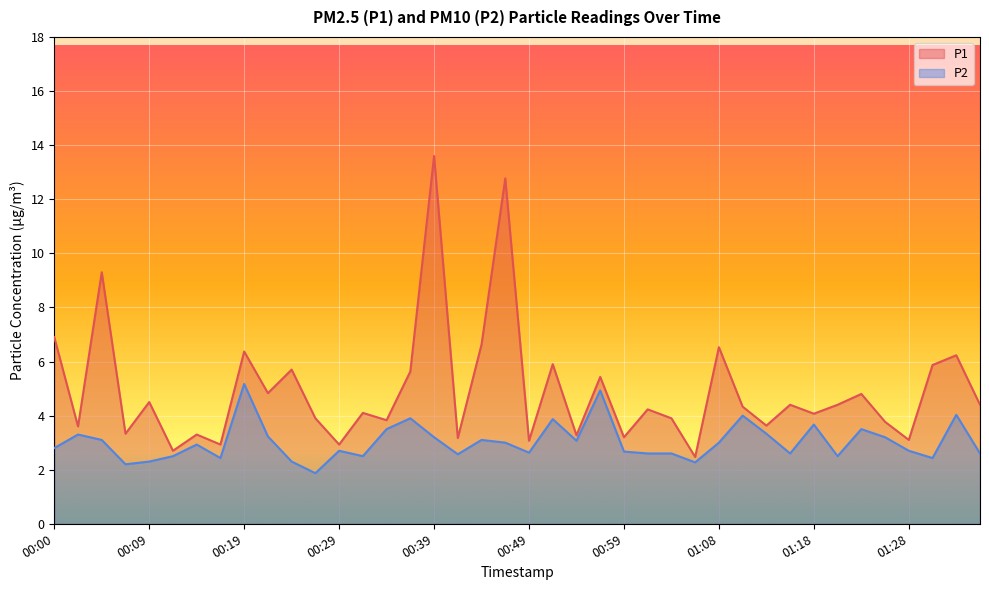

How many series are shown in this chart?

2